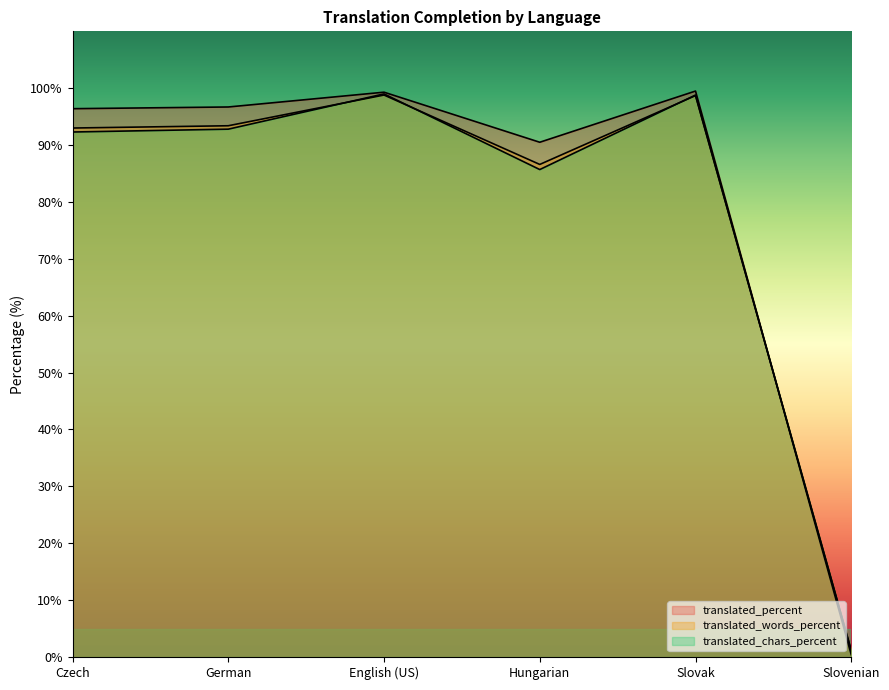

How many values in the translated_words_percent series are below 93?

2